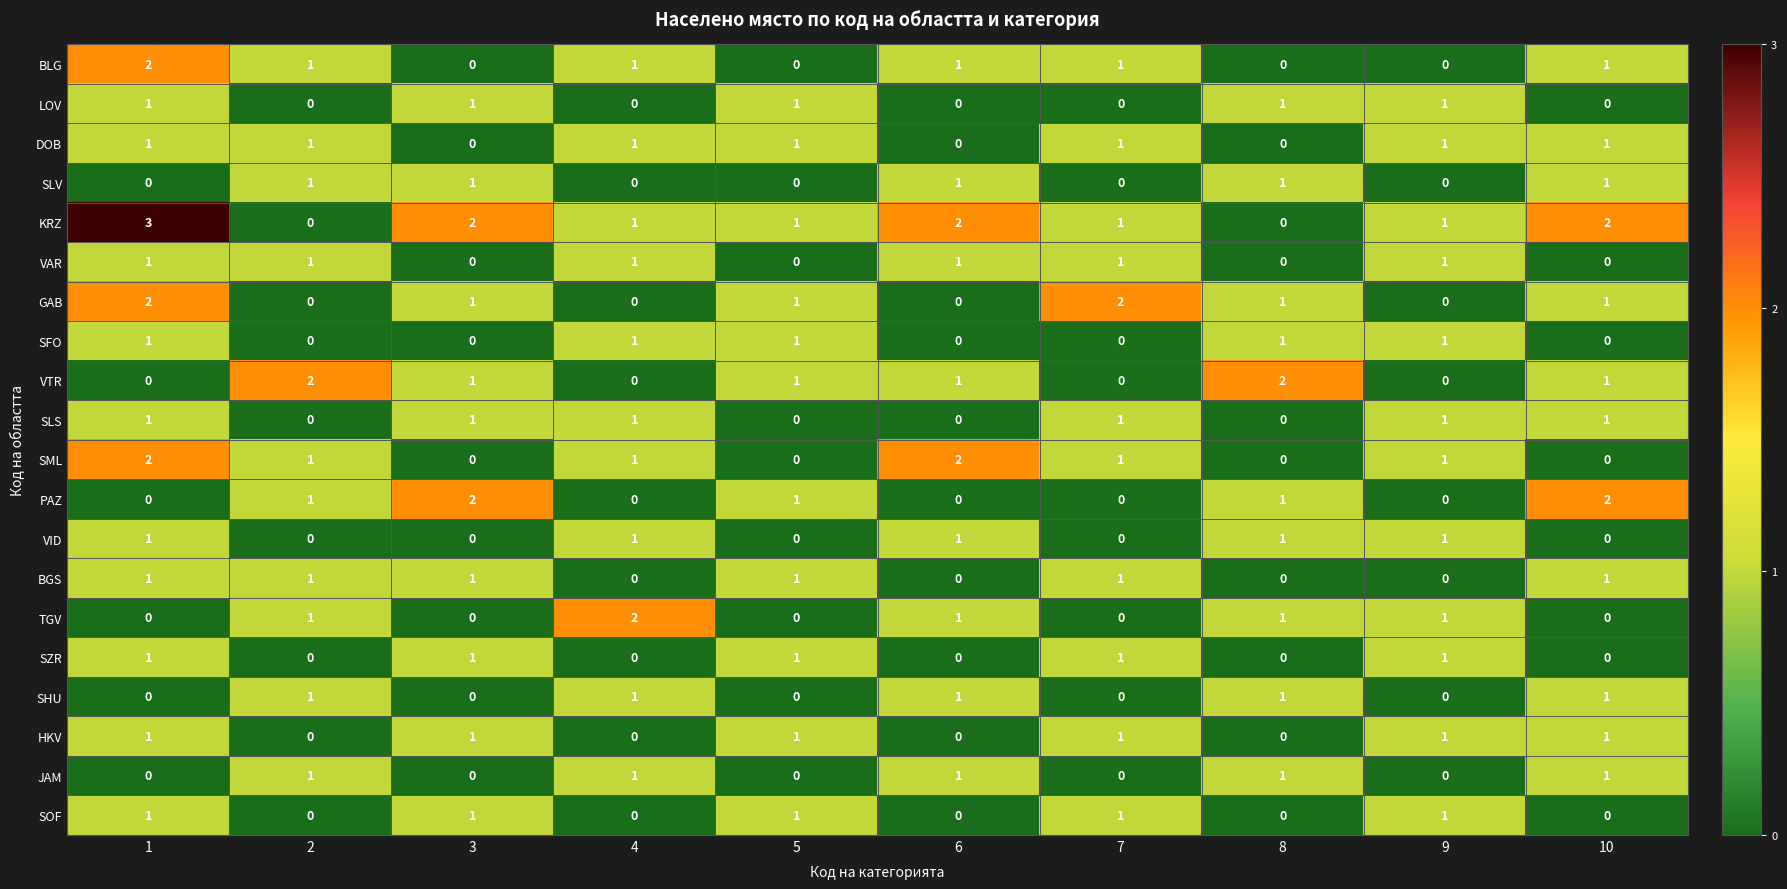

What is the maximum value shown in the chart?

3